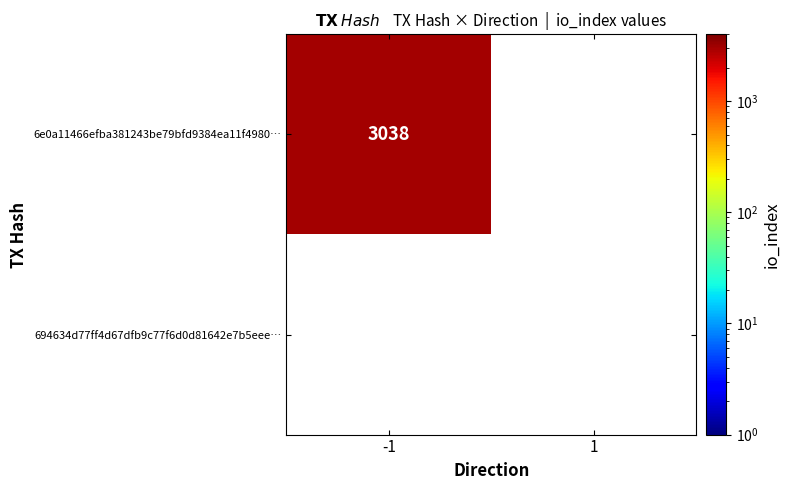

Where is 6e0a11466efba381243be79bfd9384ea11f4980 nearest to the value 1519?

-1